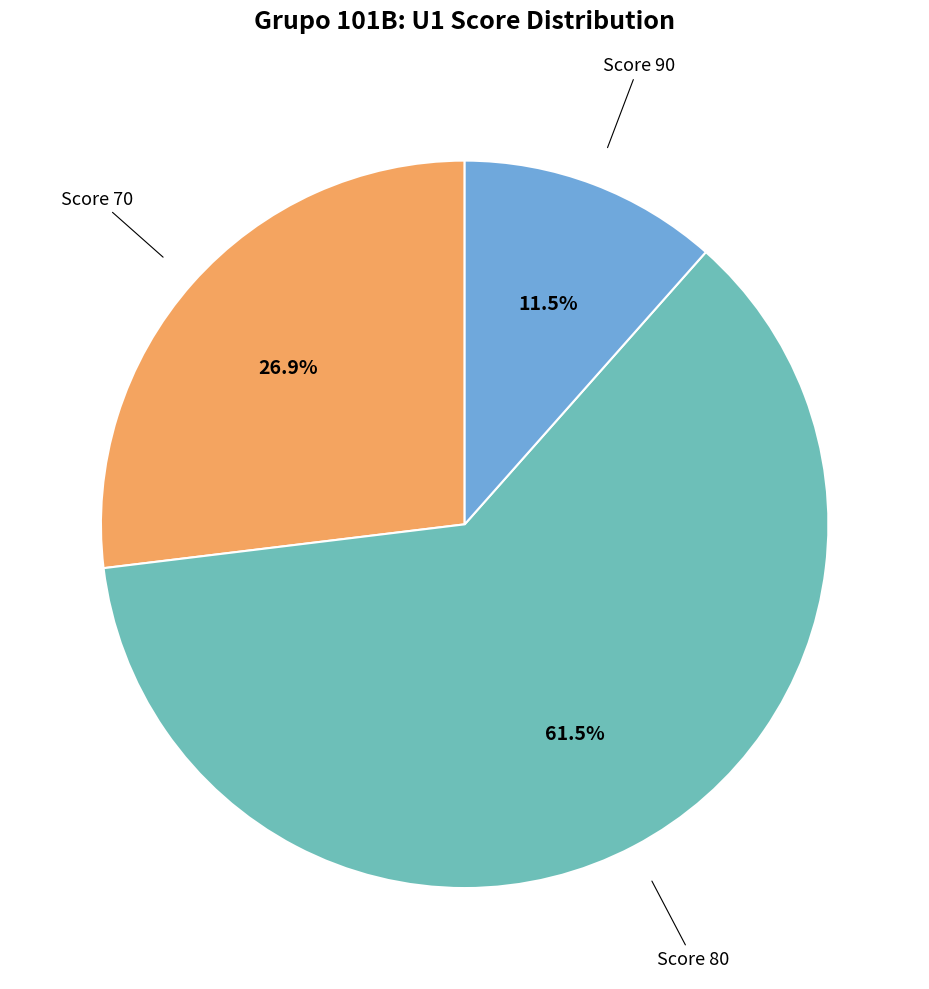

Is there a majority slice in this chart?

Yes